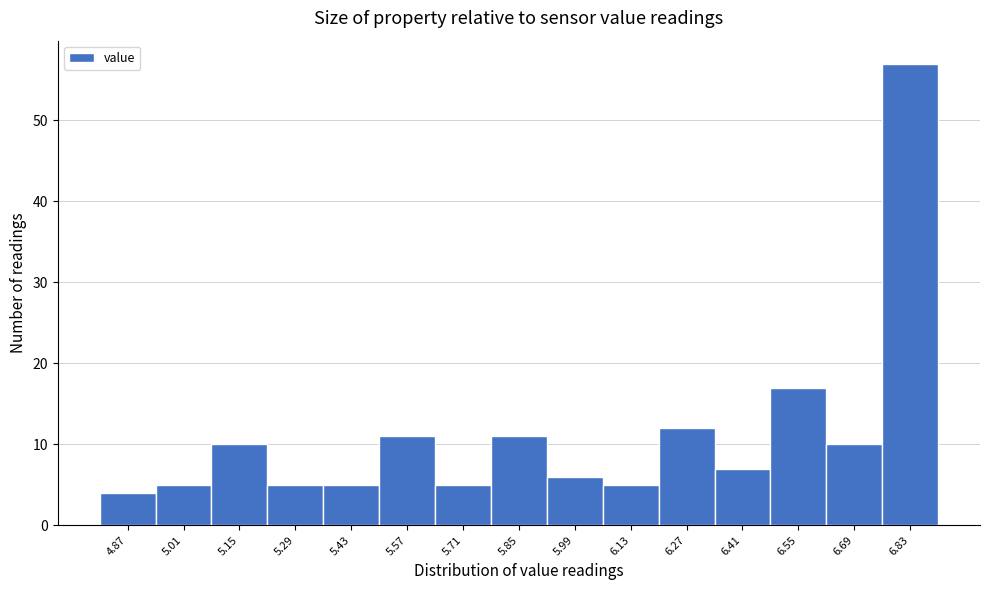

How tall is the bar that spans 6.20 to 6.34 on the x-axis? The values are not printed on the chart, so give them approximately, as read against the axis.

12